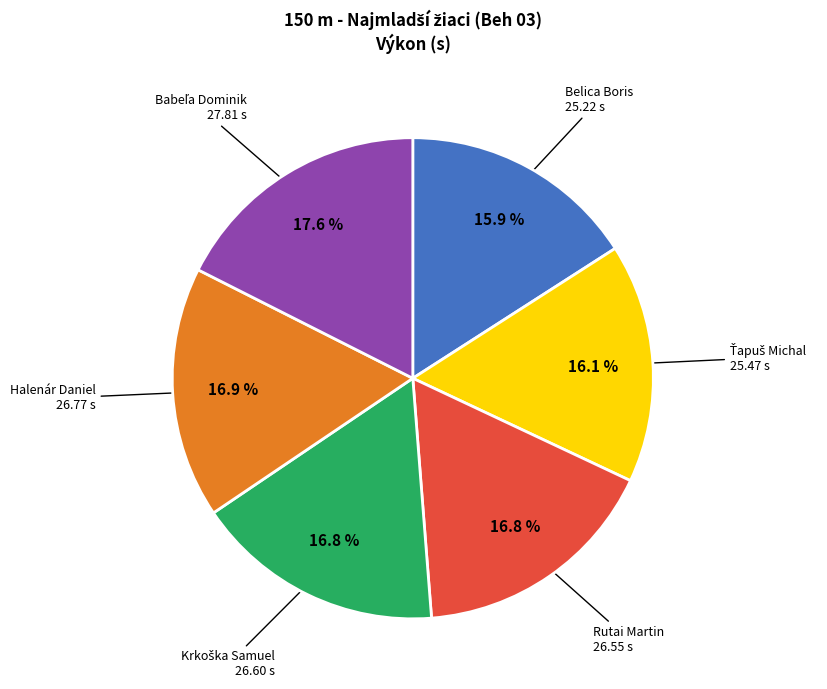

Is there any slice that represents more than half of the pie?

No